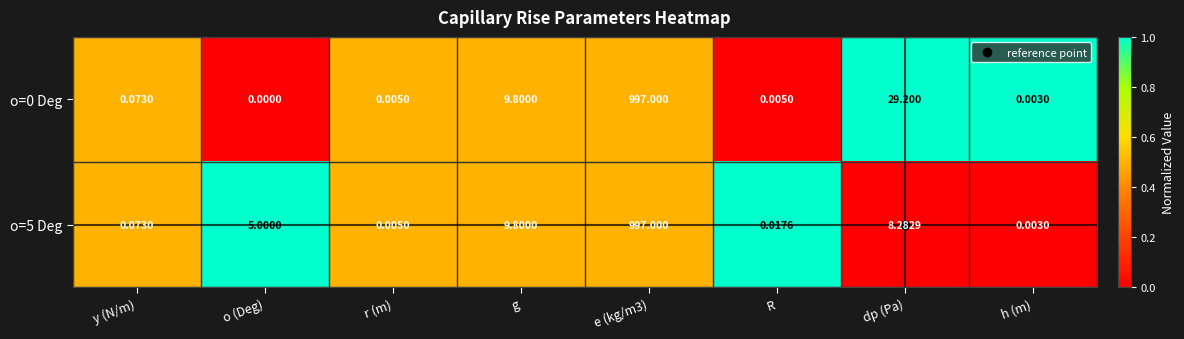

What is the greatest value displayed?

997.0